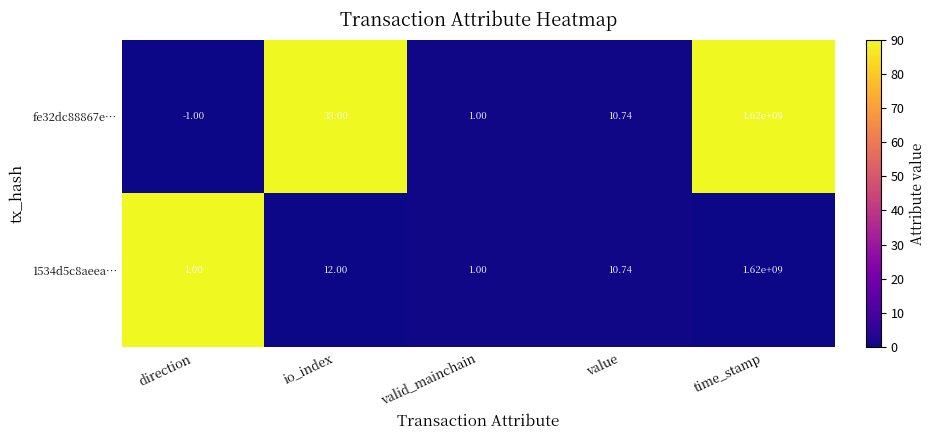

Which series has the largest range (max minus min)?

fe32dc88867e…